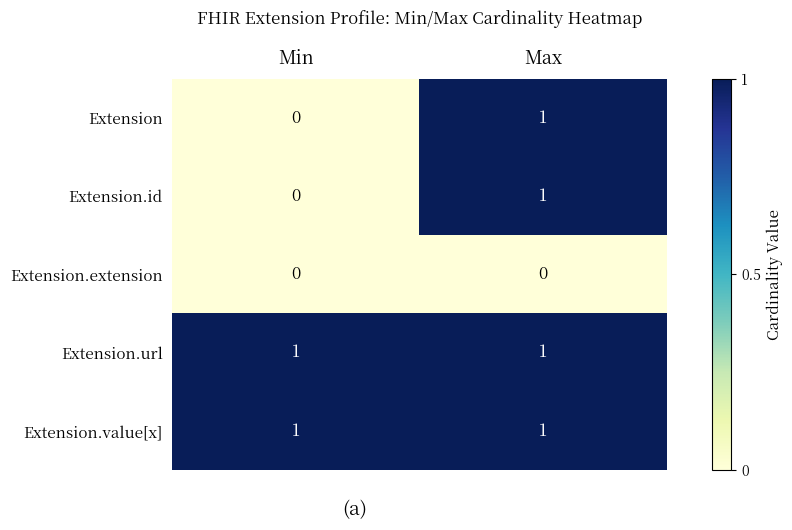

The value of Extension at Min is 0. True or false?

True